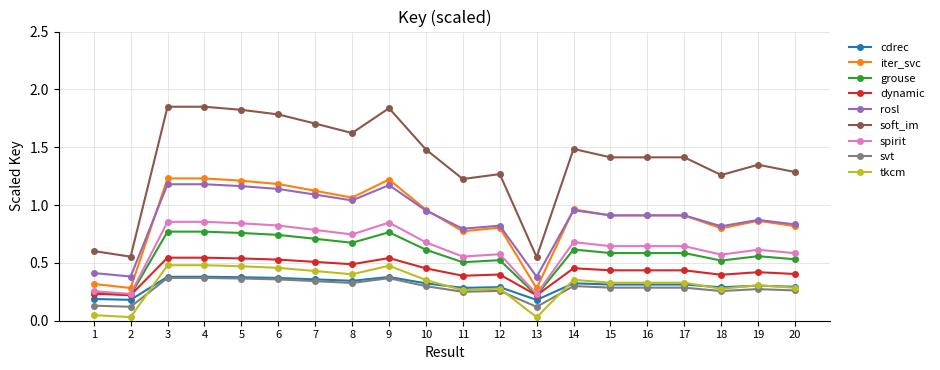

Which series has the largest total across all categories?

soft_im